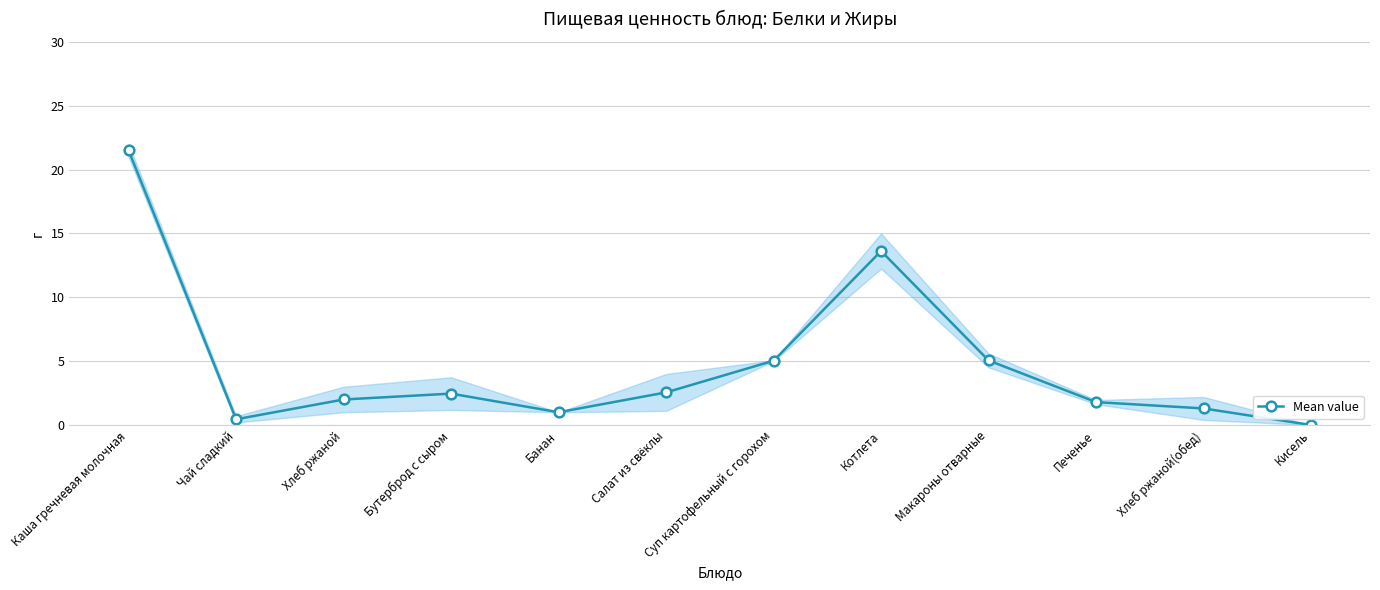

How many interior local valleys (lower than both neighbors) does the data have?

2